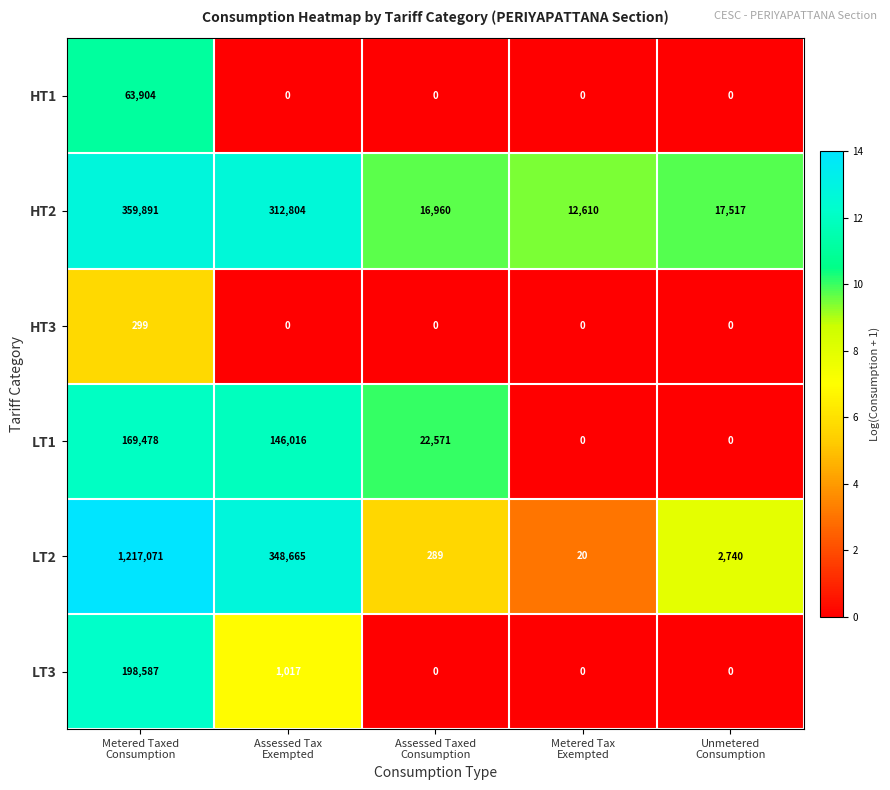

List the series in order of their peak value, lowest first.

HT3, HT1, LT1, LT3, HT2, LT2